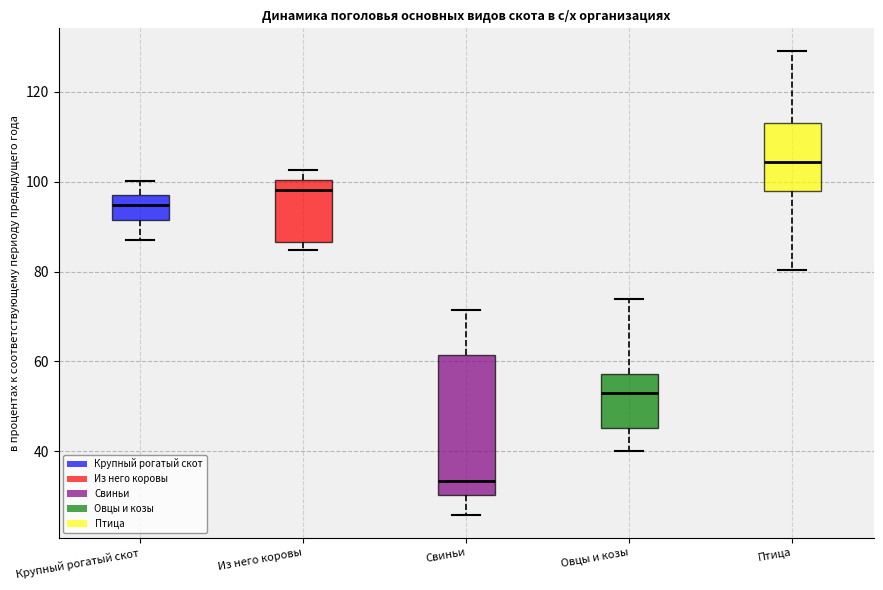

Reading left to right, transcribe this box plot: for each box, give where its median line is, the range the box spans, and where its two whiskers end, as read against the y-axis. The values are not printed on the chart, so give them approximately, as read against the axis.

Крупный рогатый скот: median 94, box 92 to 98, whiskers 88 to 100
Из него коровы: median 98, box 86 to 100, whiskers 84 to 102
Свиньи: median 34, box 30 to 62, whiskers 26 to 72
Овцы и козы: median 52, box 46 to 58, whiskers 40 to 74
Птица: median 104, box 98 to 114, whiskers 80 to 130